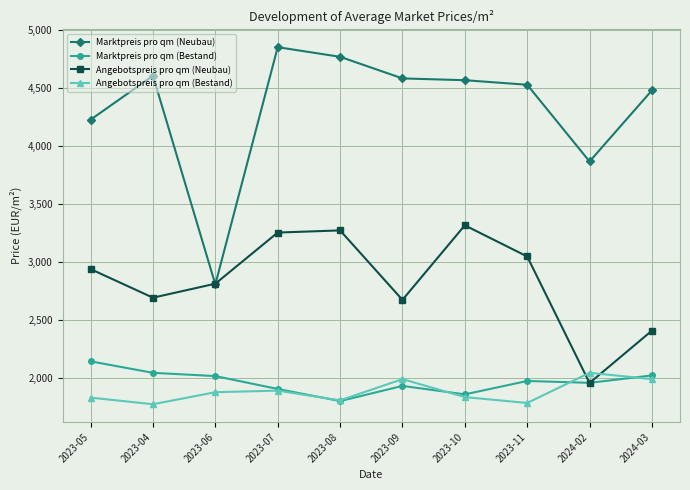

What is the difference between the Angebotspreis pro qm (Bestand) values at 2023-11 and 2023-04?

10.9